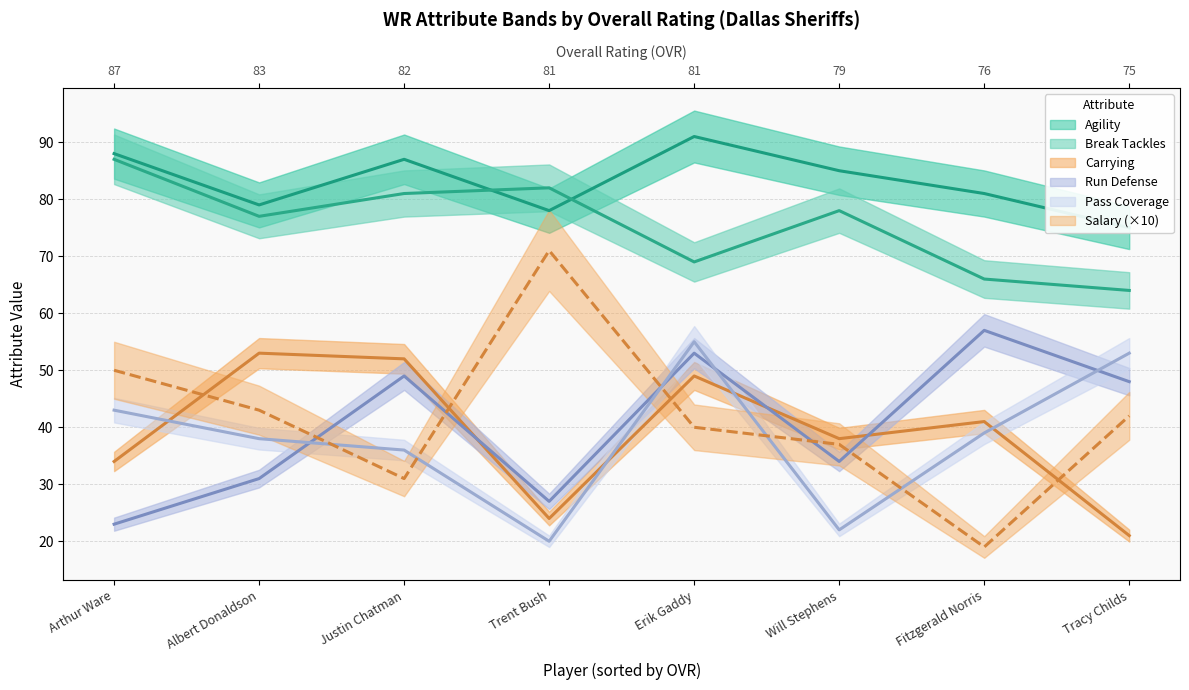

At which category is the sum across all series the highest?

Erik Gaddy